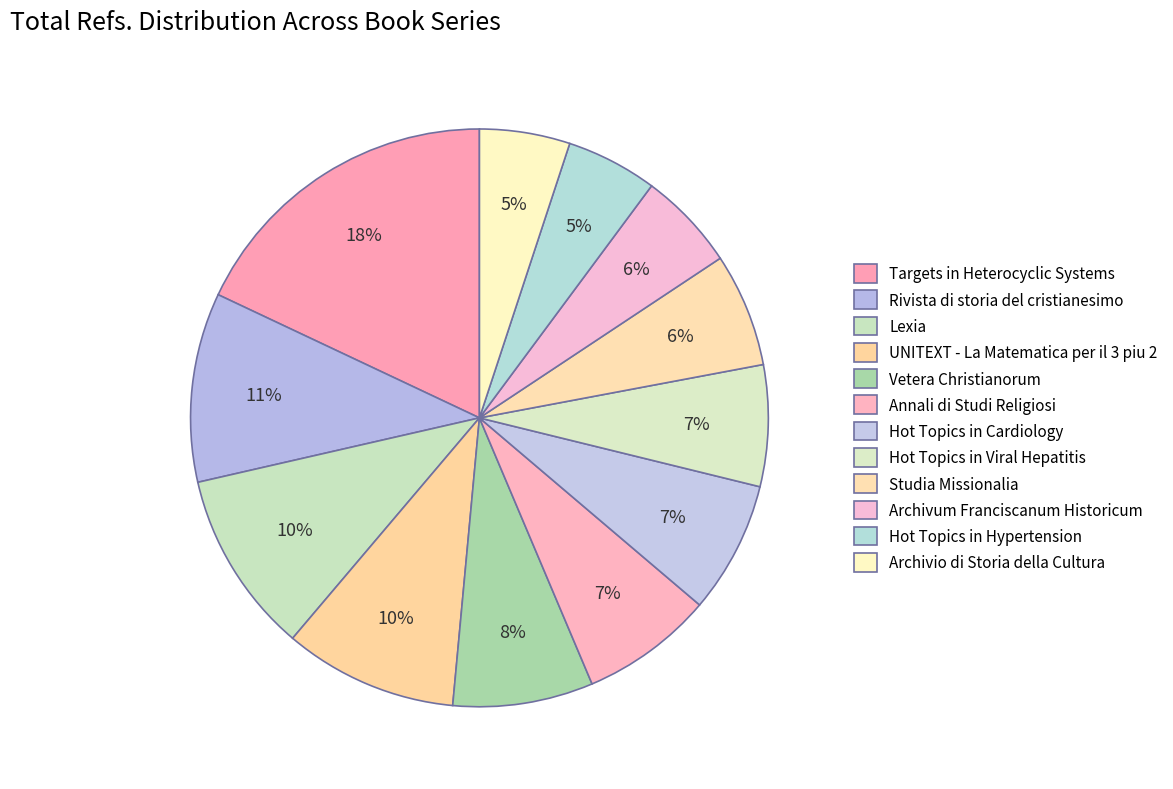

Is the sum of Lexia and Hot Topics in Viral Hepatitis greater than half?

No